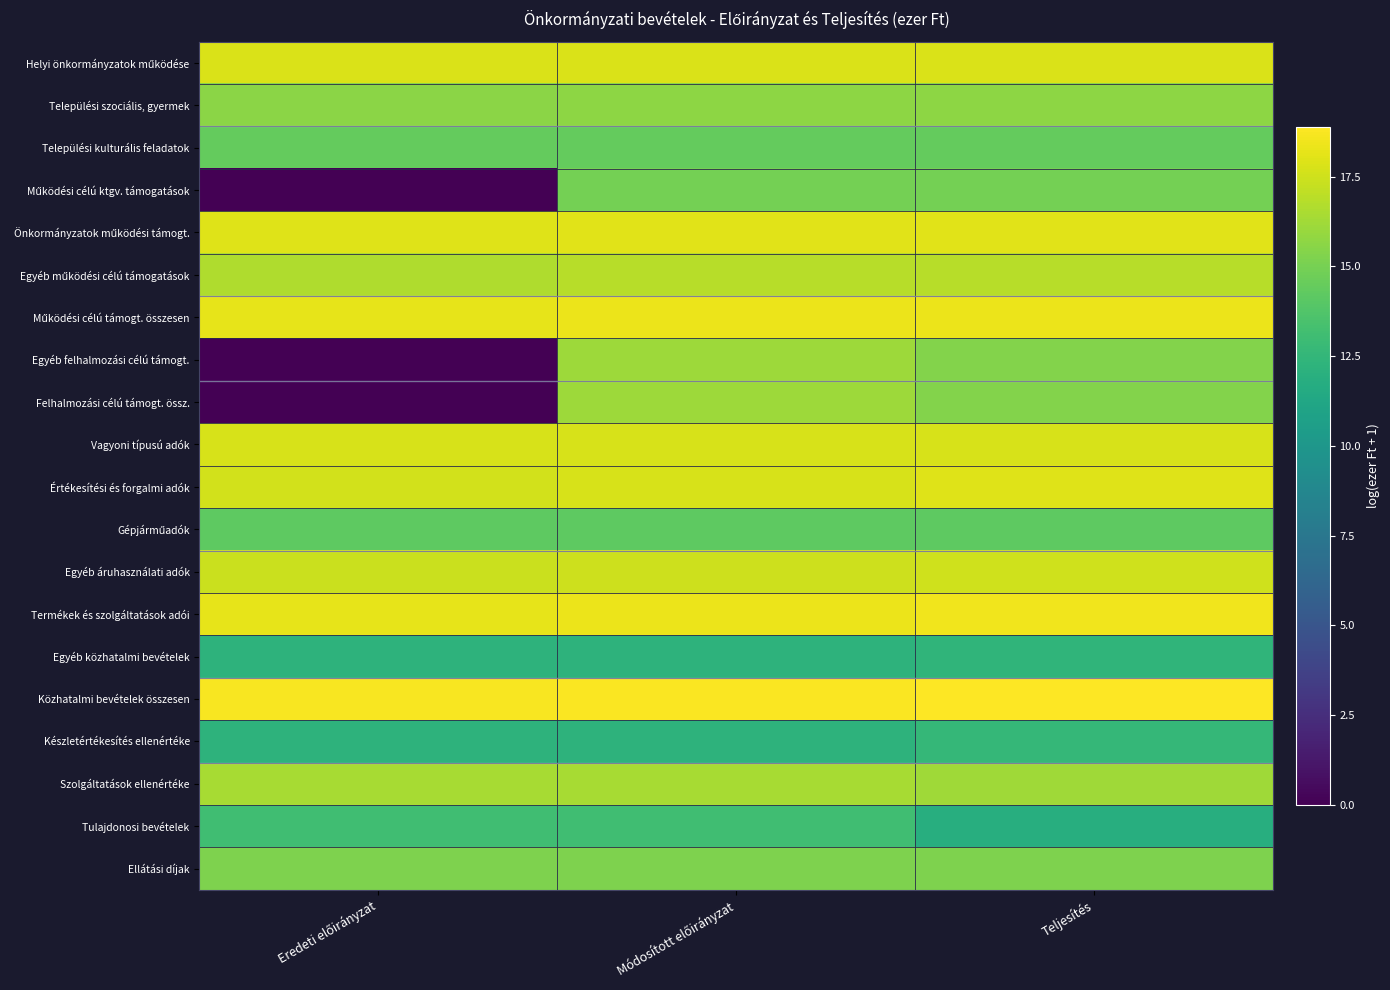

What is the spread (max minus min) of values at Eredeti előirányzat?

18.7